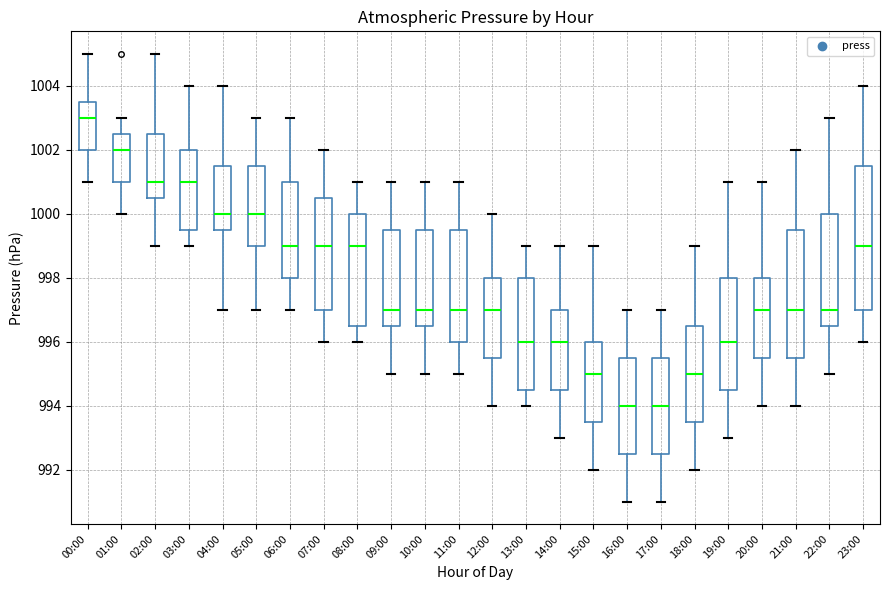

Reading left to right, transcribe this box plot: for each box, give where its median line is, the range the box spans, and where its two whiskers end, as read against the y-axis. The values are not printed on the chart, so give them approximately, as read against the axis.

00:00: median 1003.0, box 1002.0 to 1003.6, whiskers 1001.0 to 1005.0
01:00: median 1002.0, box 1001.0 to 1002.6, whiskers 1000.0 to 1003.0
02:00: median 1001.0, box 1000.6 to 1002.6, whiskers 999.0 to 1005.0
03:00: median 1001.0, box 999.6 to 1002.0, whiskers 999.0 to 1004.0
04:00: median 1000.0, box 999.6 to 1001.6, whiskers 997.0 to 1004.0
05:00: median 1000.0, box 999.0 to 1001.6, whiskers 997.0 to 1003.0
06:00: median 999.0, box 998.0 to 1001.0, whiskers 997.0 to 1003.0
07:00: median 999.0, box 997.0 to 1000.6, whiskers 996.0 to 1002.0
08:00: median 999.0, box 996.6 to 1000.0, whiskers 996.0 to 1001.0
09:00: median 997.0, box 996.6 to 999.6, whiskers 995.0 to 1001.0
10:00: median 997.0, box 996.6 to 999.6, whiskers 995.0 to 1001.0
11:00: median 997.0, box 996.0 to 999.6, whiskers 995.0 to 1001.0
12:00: median 997.0, box 995.6 to 998.0, whiskers 994.0 to 1000.0
13:00: median 996.0, box 994.6 to 998.0, whiskers 994.0 to 999.0
14:00: median 996.0, box 994.6 to 997.0, whiskers 993.0 to 999.0
15:00: median 995.0, box 993.6 to 996.0, whiskers 992.0 to 999.0
16:00: median 994.0, box 992.6 to 995.6, whiskers 991.0 to 997.0
17:00: median 994.0, box 992.6 to 995.6, whiskers 991.0 to 997.0
18:00: median 995.0, box 993.6 to 996.6, whiskers 992.0 to 999.0
19:00: median 996.0, box 994.6 to 998.0, whiskers 993.0 to 1001.0
20:00: median 997.0, box 995.6 to 998.0, whiskers 994.0 to 1001.0
21:00: median 997.0, box 995.6 to 999.6, whiskers 994.0 to 1002.0
22:00: median 997.0, box 996.6 to 1000.0, whiskers 995.0 to 1003.0
23:00: median 999.0, box 997.0 to 1001.6, whiskers 996.0 to 1004.0